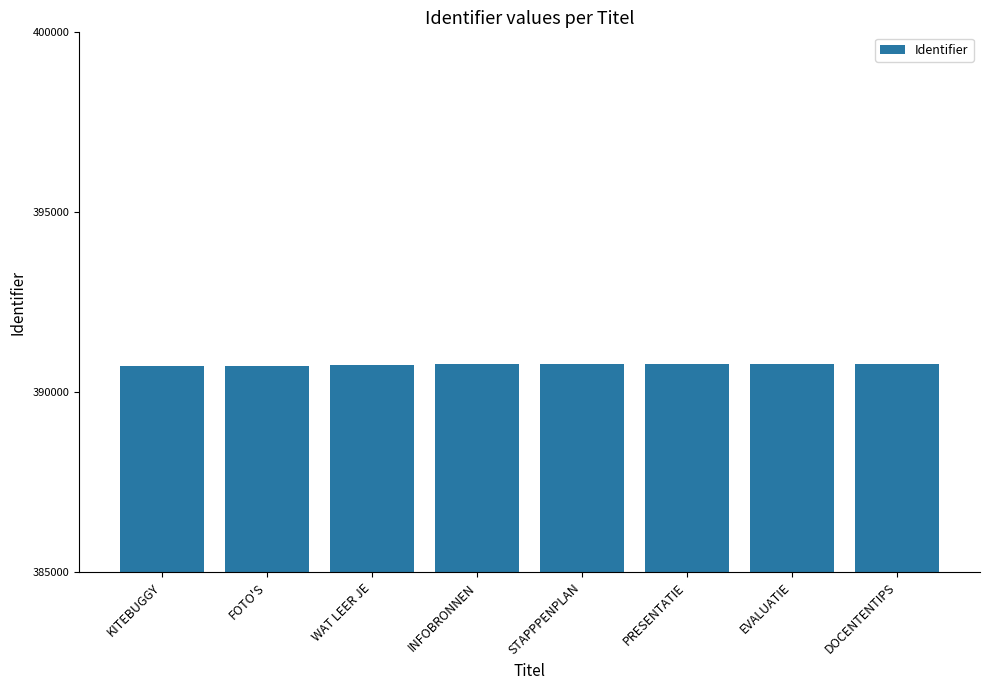

Approximately how many times larger is the value at INFOBRONNEN compared to STAPPPENPLAN?

1.0